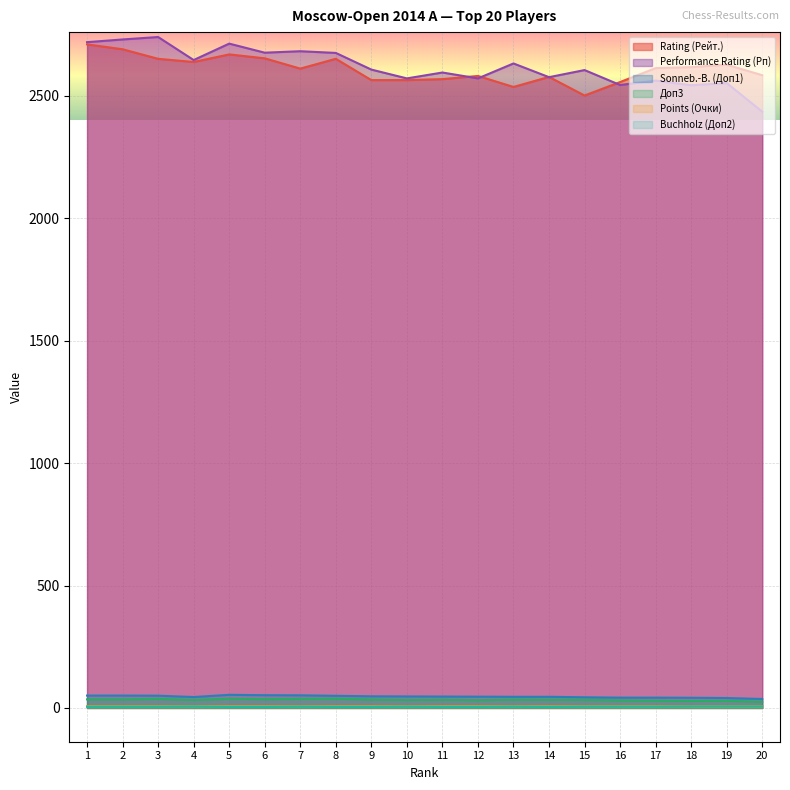

True or false: Доп3 and Sonneb.-B. (Доп1) intersect in this chart.

False